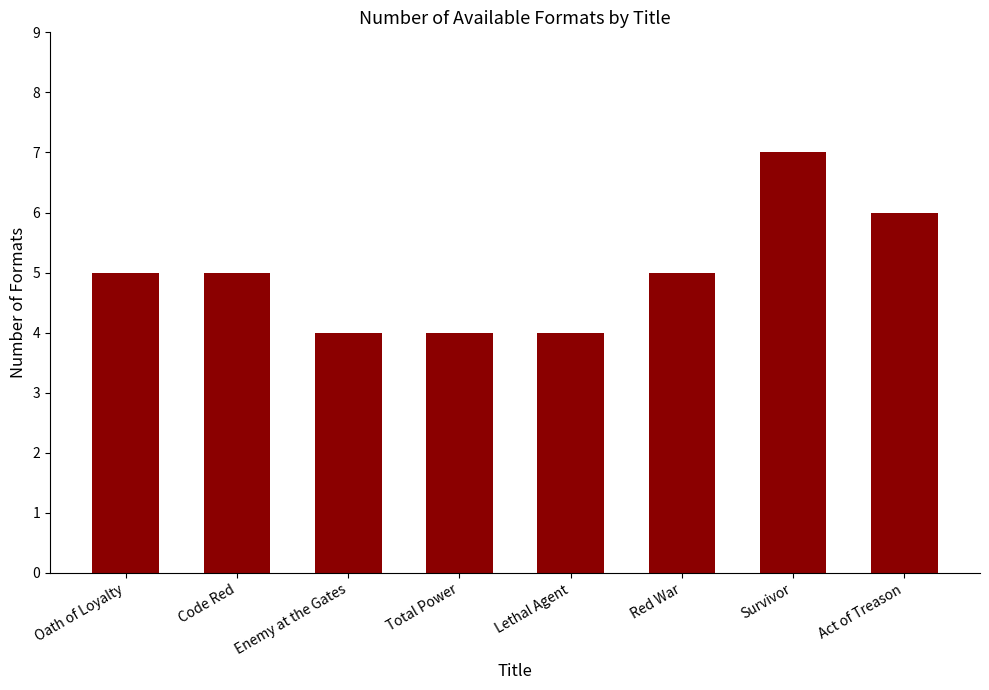

What is the change in value from Enemy at the Gates to Red War?

+1